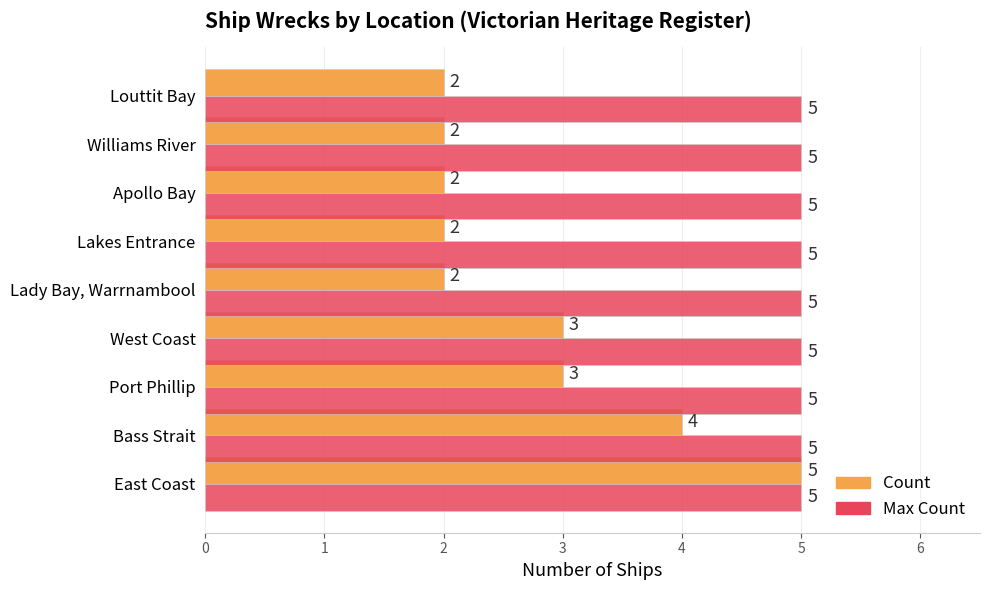

Which series has the widest spread of values?

Count